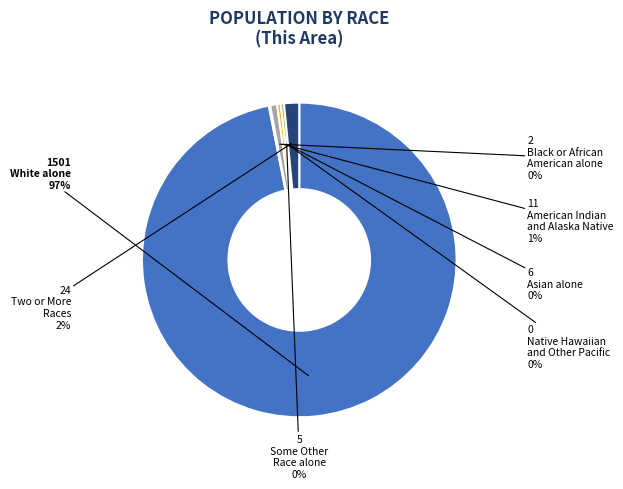

To the nearest percent, what is the difference between the largest and smallest slice percentages?

97%